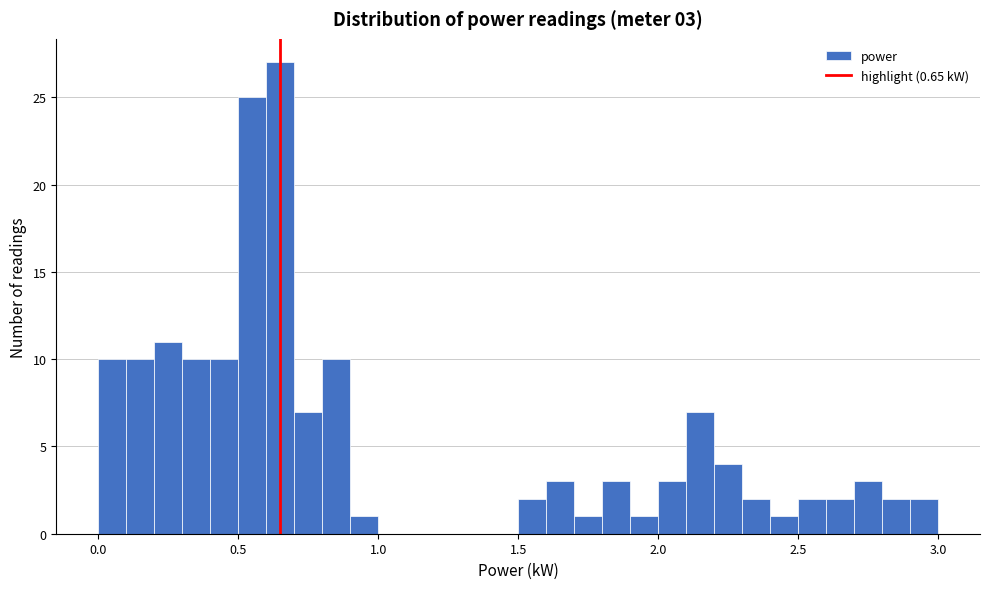

Read against the x-axis, roughly where is the centre of the tallest bar?

0.65